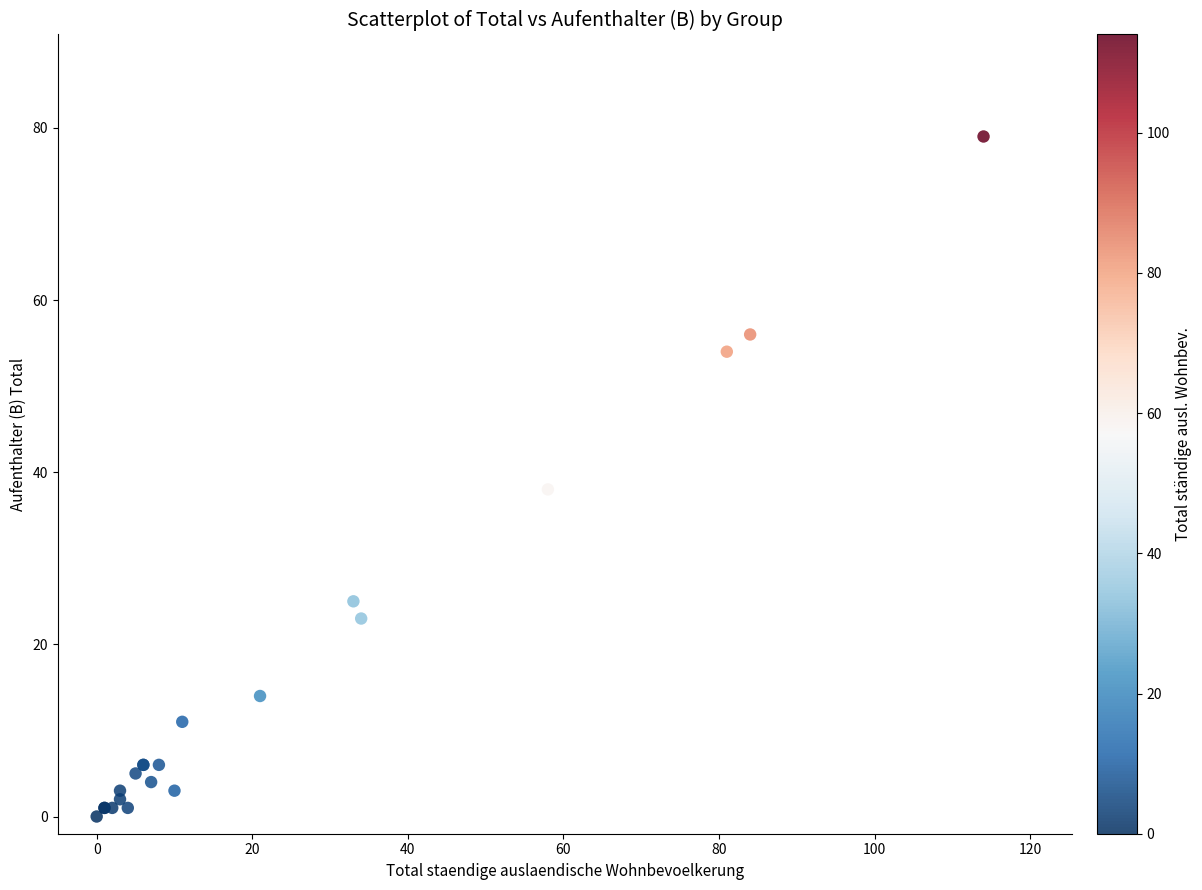

What Y value in the scatter plot is closest to 39?

38